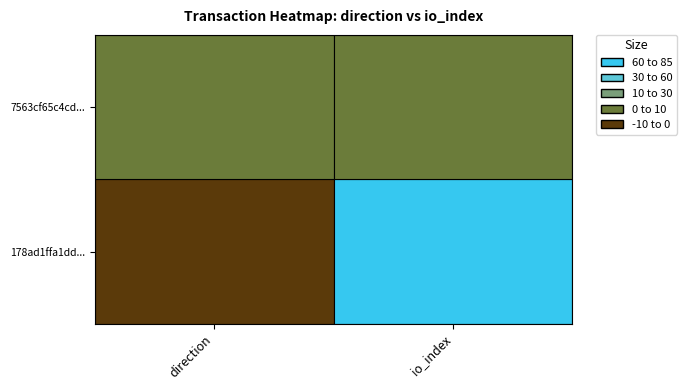

What is the sum of all 178ad1ffa1dd77610c7a961e79400e72504753f values?

79